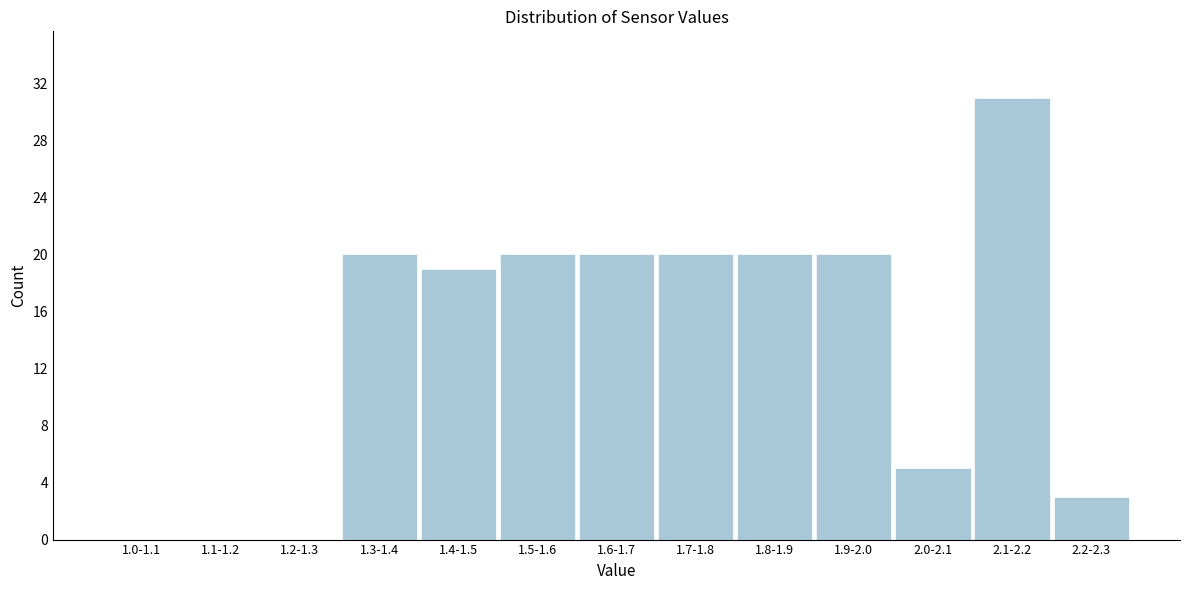

Reading left to right, transcribe all the data shown in this chart.

1.0-1.1=0	1.1-1.2=0	1.2-1.3=0	1.3-1.4=20	1.4-1.5=19	1.5-1.6=20	1.6-1.7=20	1.7-1.8=20	1.8-1.9=20	1.9-2.0=20	2.0-2.1=5	2.1-2.2=31	2.2-2.3=3